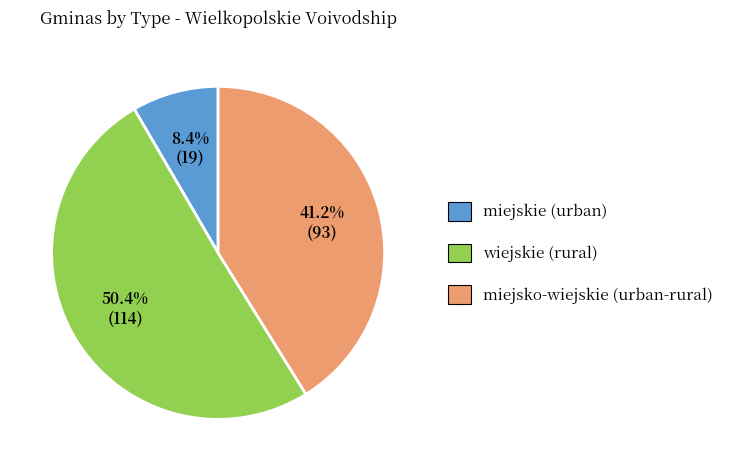

Combined, do miejskie (urban) and wiejskie (rural) account for over 50%?

Yes